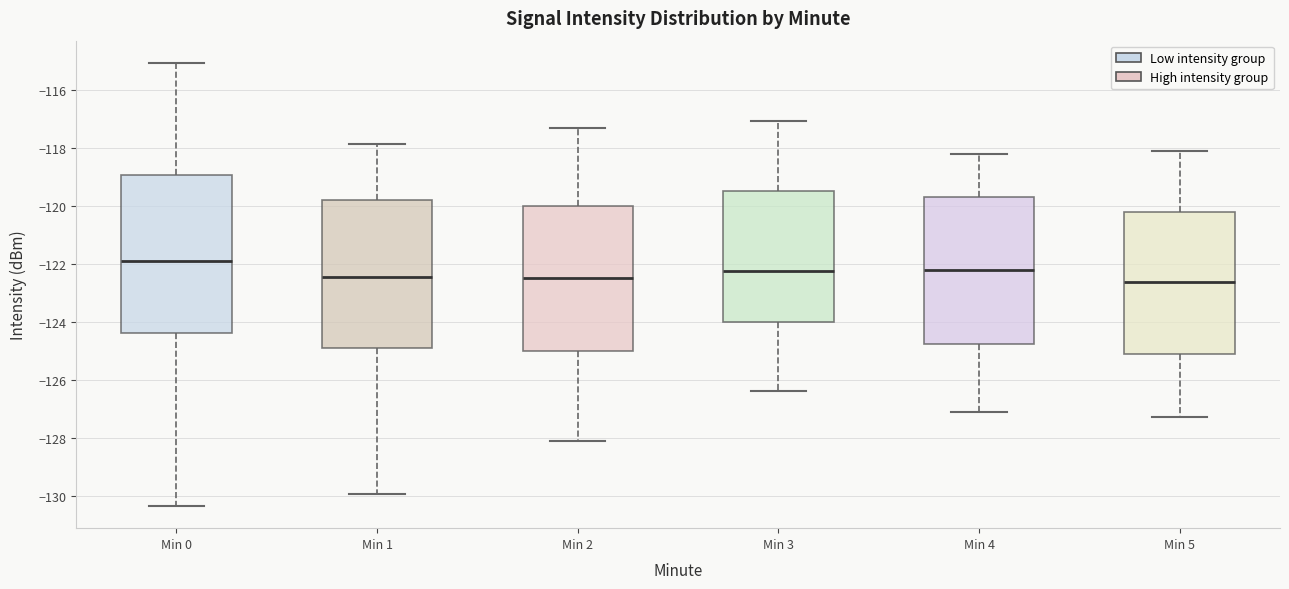

Where does the lower whisker of the box for Min 4 end on the y-axis? The values are not printed on the chart, so give them approximately, as read against the axis.

-127.2